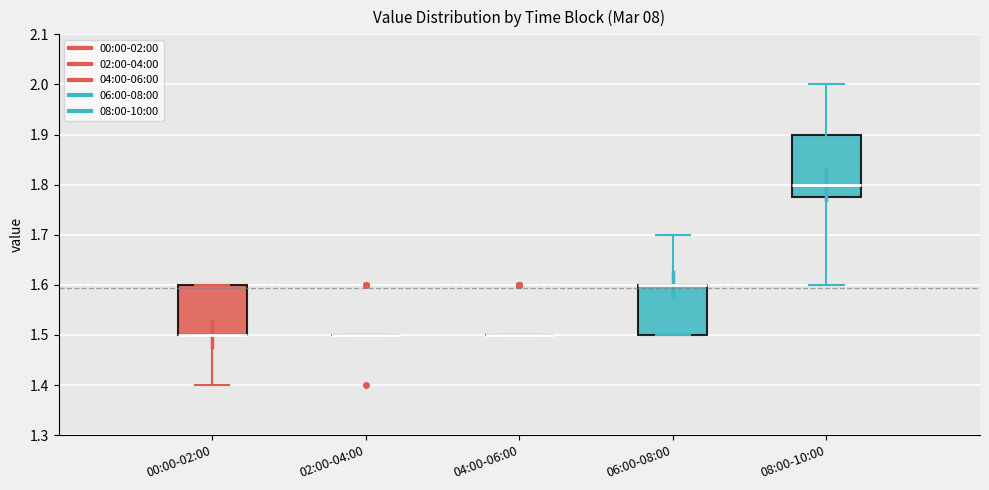

Reading left to right, read every box against the y-axis: the position of its median line, the range the box covers, and the ends of its whiskers. The values are not printed on the chart, so give them approximately, as read against the axis.

00:00-02:00: median 1.50 (drawn on the box's lower edge), box 1.50 to 1.60, whiskers 1.40 to 1.60
02:00-04:00: box collapsed to a line at 1.50, whiskers 1.50 to 1.50
04:00-06:00: box collapsed to a line at 1.50, whiskers 1.50 to 1.50
06:00-08:00: median 1.60 (drawn on the box's upper edge), box 1.50 to 1.60, whiskers 1.50 to 1.70
08:00-10:00: median 1.80, box 1.78 to 1.90, whiskers 1.60 to 2.00